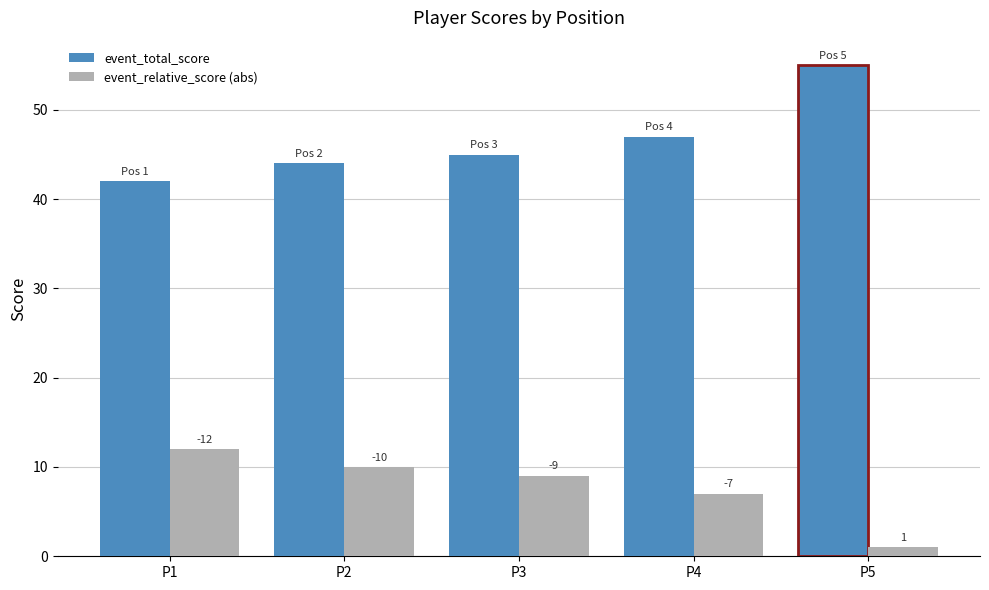

At which category does the chart reach its minimum across all series?

P5